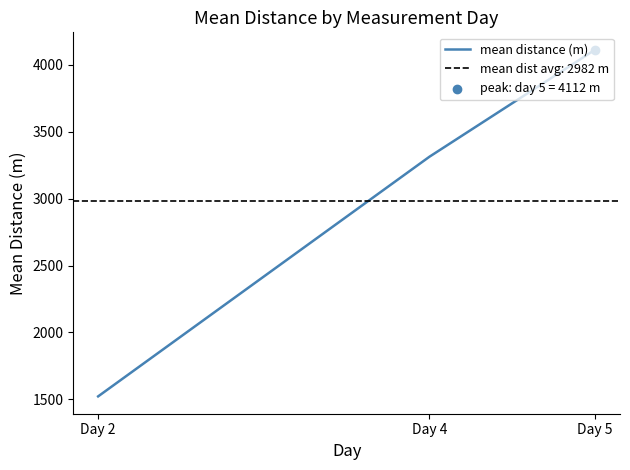

Approximately how many times larger is the value at Day 5 compared to Day 4?

1.2